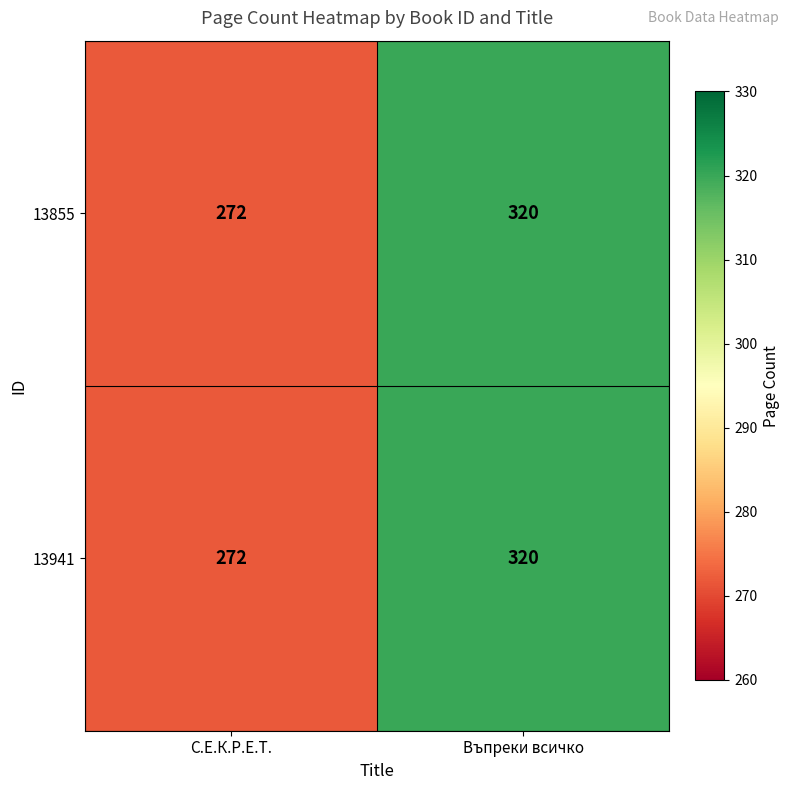

The 13941 series shows 320 at Въпреки всичко. True or false?

True